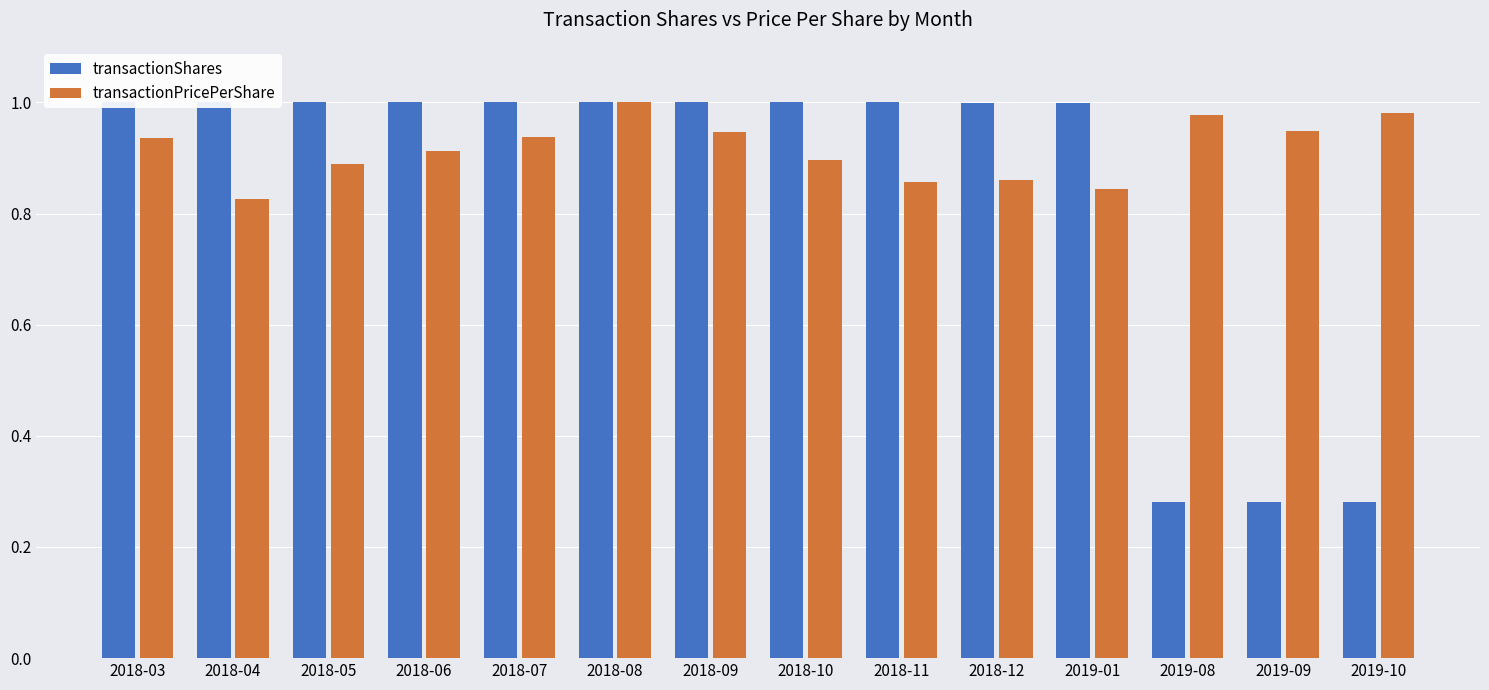

Is the value of transactionPricePerShare at 2018-06 greater than the value of transactionShares at 2018-06?

No